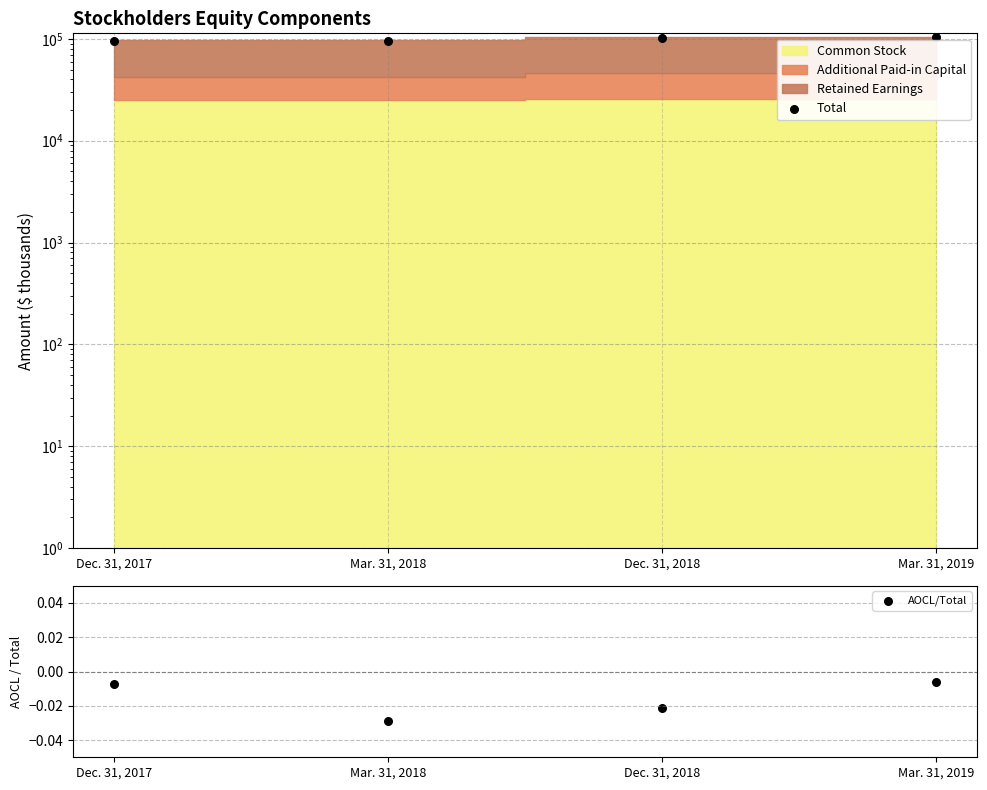

At which category is the sum across all series the highest?

Mar. 31, 2019